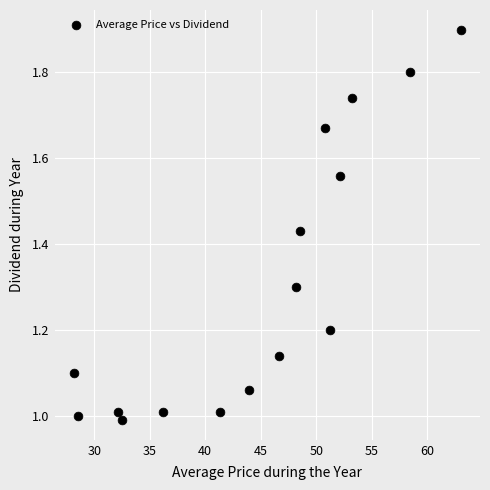

What is the range of X values (max minus min)?

34.8